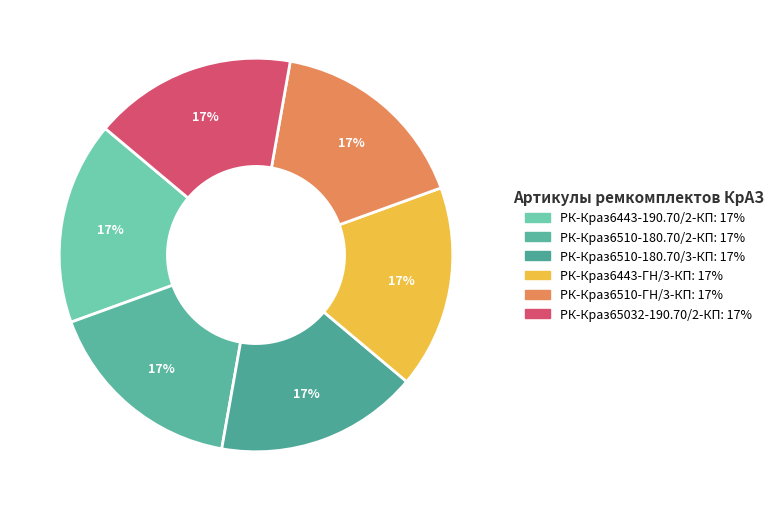

The РК-Краз65032-190.70/2-КП slice represents 17% of the pie. True or false?

True